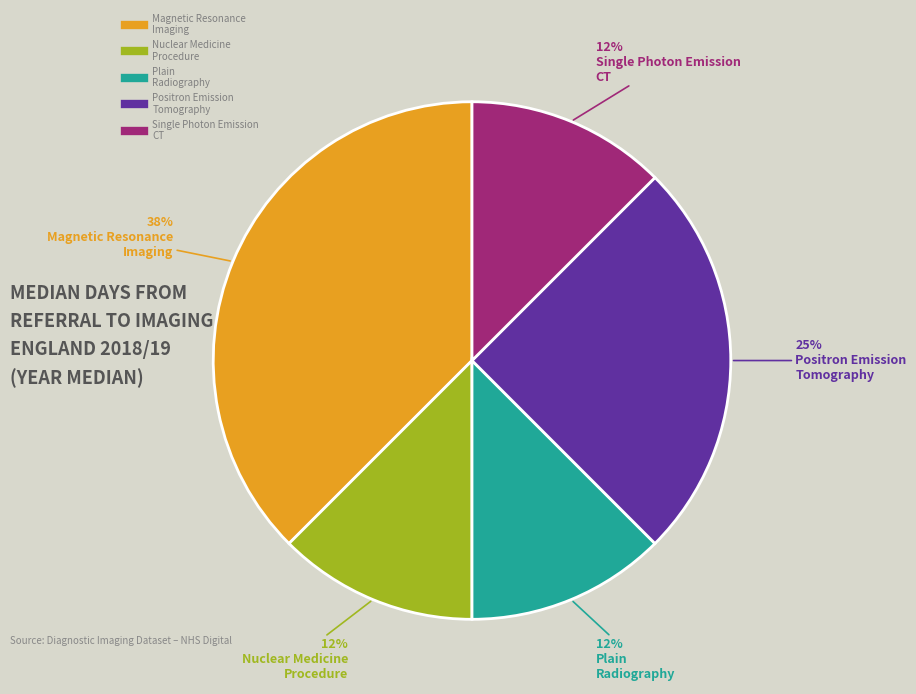

To the nearest percent, what is the average slice percentage?

20%